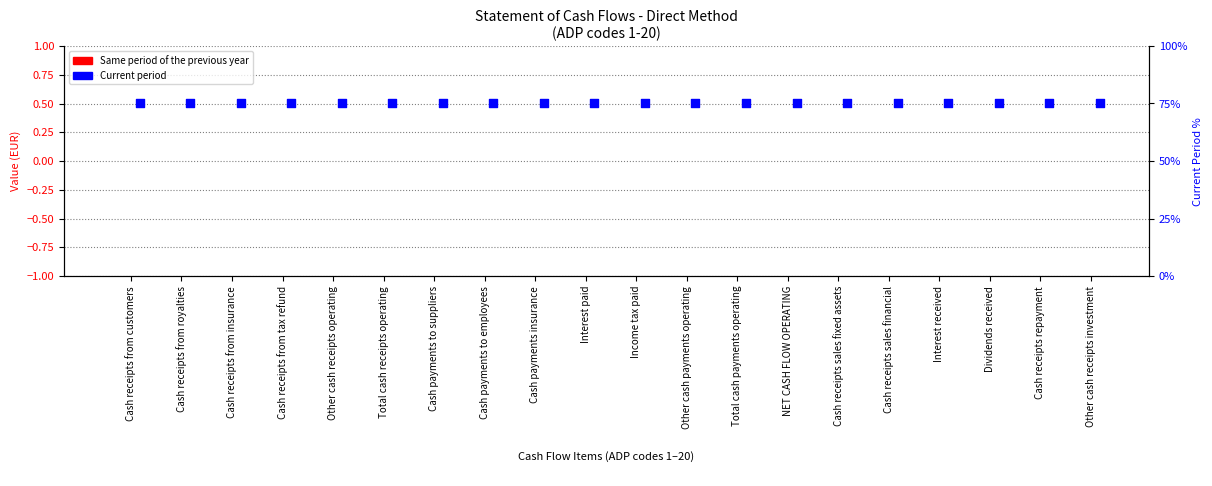

Which series has the largest Y range (max minus min)?

Same period of the previous year